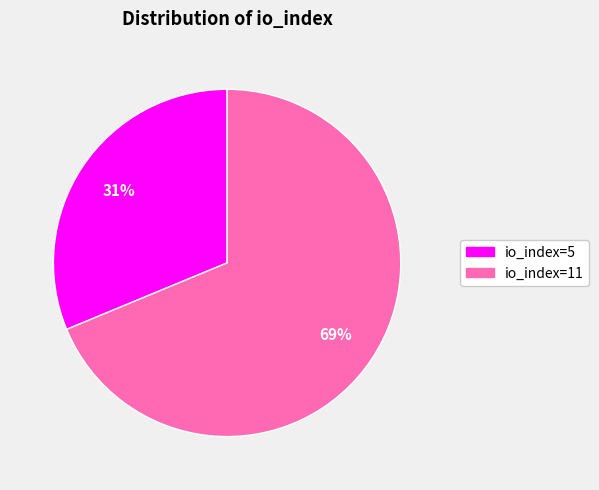

Which has a higher value, io_index=11 or io_index=5?

io_index=11